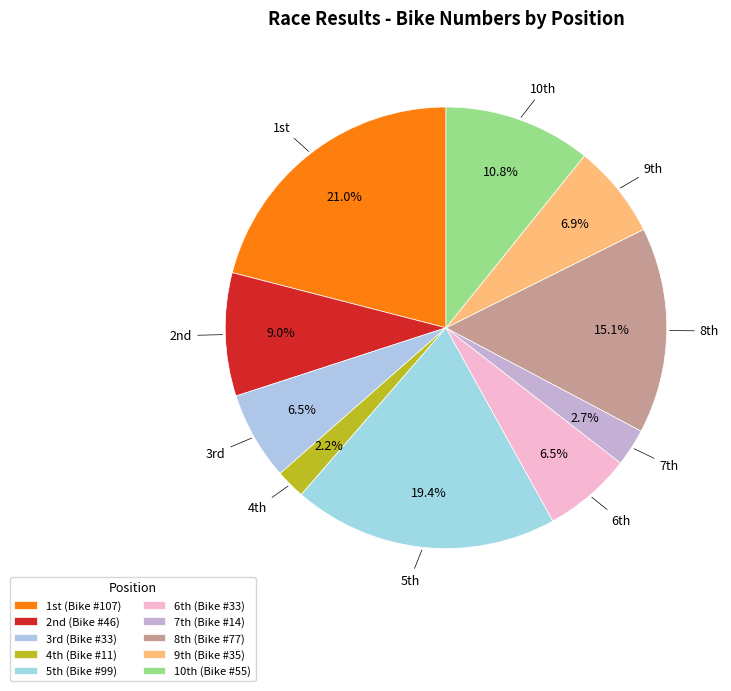

Is there a majority slice in this chart?

No